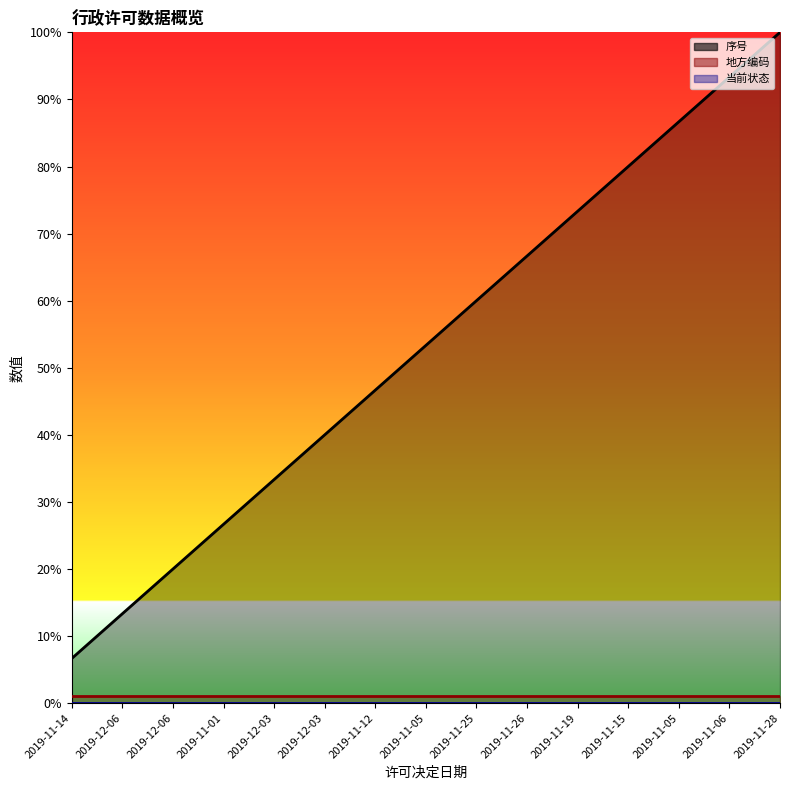

True or false: 当前状态_line has more than 0 interior local peaks.

False